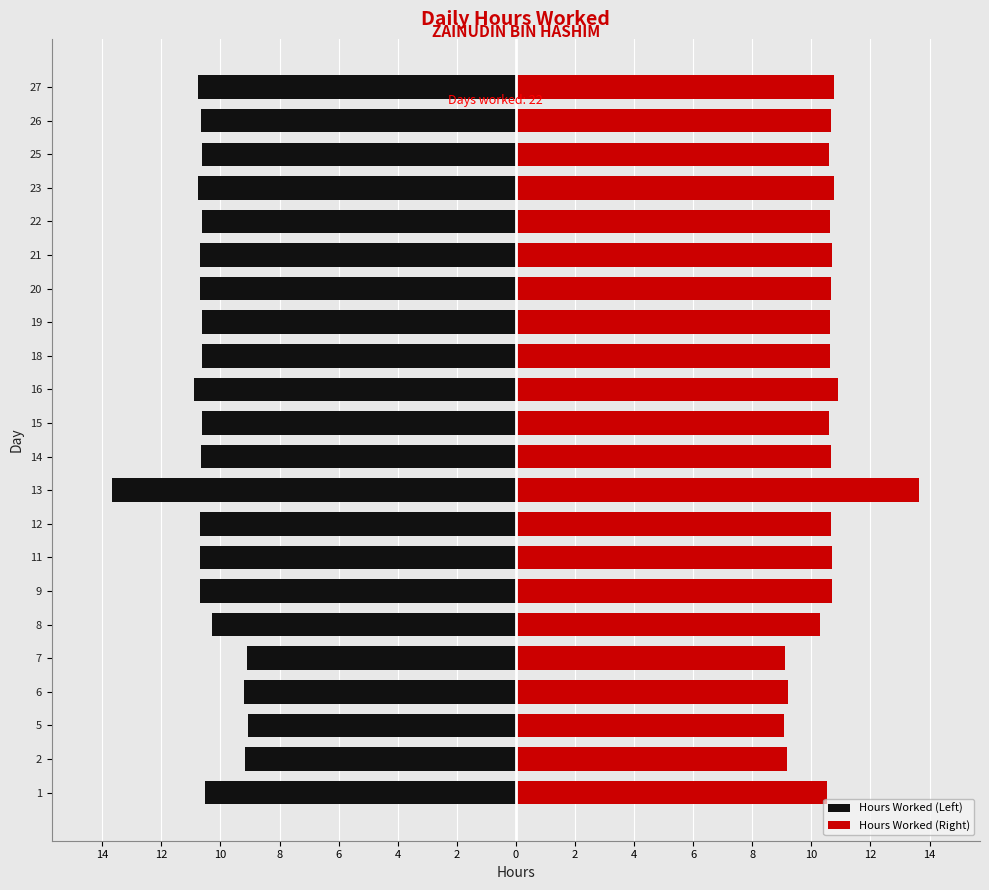

What is the spread (max minus min) of values at 7?

18.2